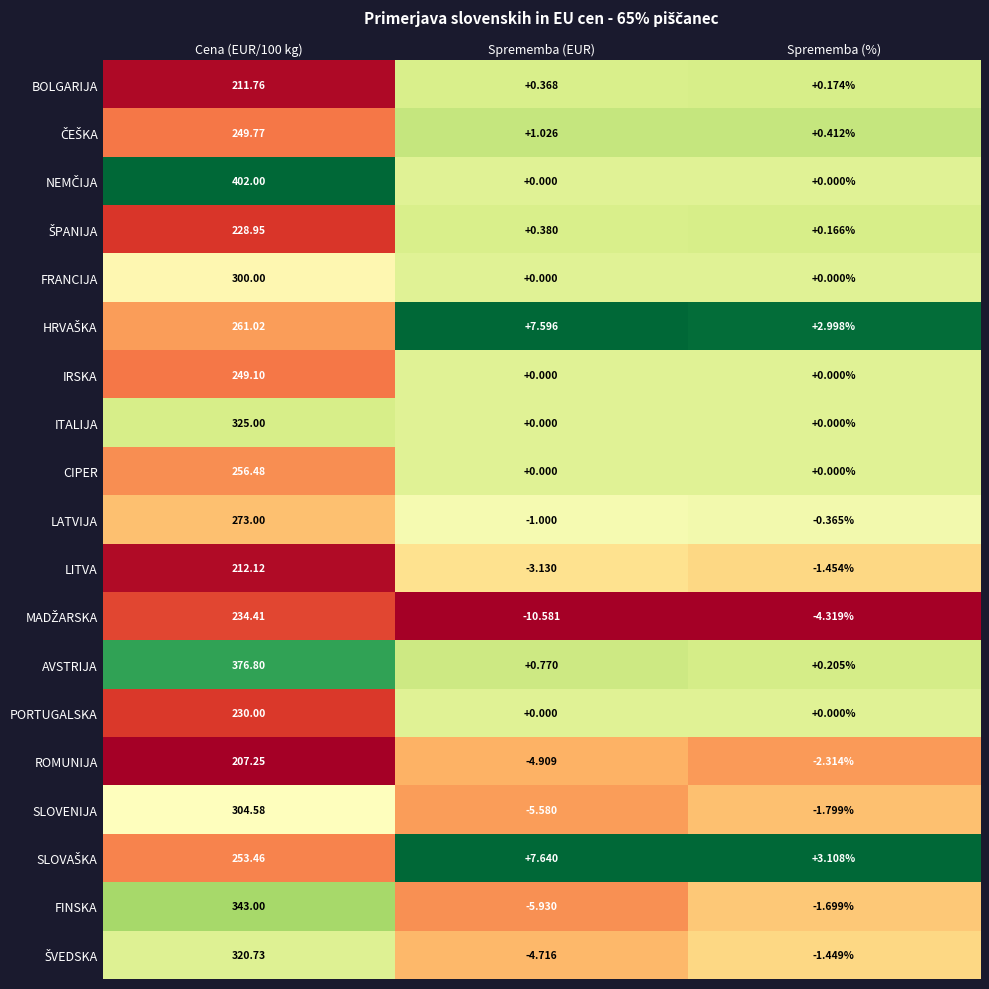

At which category does the chart reach its minimum across all series?

Sprememba (EUR)